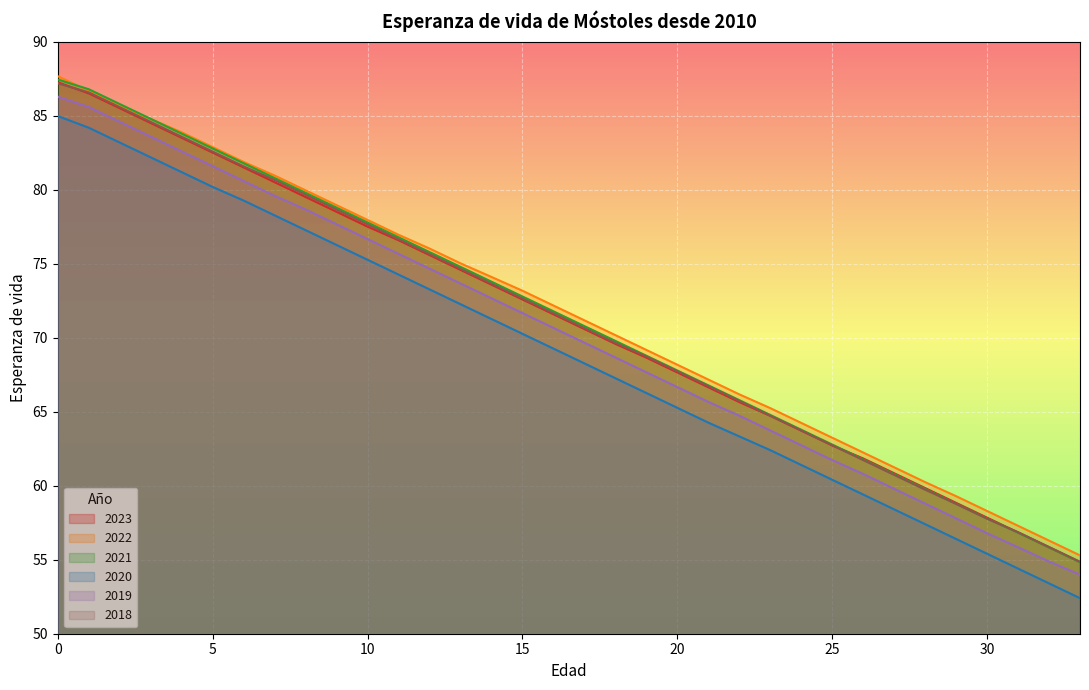

Reading left to right, transcribe all the data shown in this chart.

2023: 0=87.2	1=86.5	2=85.5	3=84.5	4=83.5	5=82.5	6=81.5	7=80.5	8=79.5	9=78.5	10=77.5	11=76.6	12=75.6	13=74.6	14=73.6	15=72.6	16=71.6	17=70.6	18=69.6	19=68.7	20=67.7	21=66.7	22=65.7	23=64.7	24=63.7	25=62.7	26=61.8	27=60.8	28=59.8	29=58.8	30=57.8	31=56.8	32=55.8	33=54.8
2022: 0=87.7	1=86.7	2=85.7	3=84.8	4=83.9	5=82.9	6=81.9	7=81.0	8=80.0	9=79.0	10=78.0	11=77.0	12=76.0	13=75.0	14=74.1	15=73.2	16=72.2	17=71.2	18=70.2	19=69.2	20=68.2	21=67.2	22=66.2	23=65.2	24=64.2	25=63.2	26=62.2	27=61.2	28=60.2	29=59.3	30=58.3	31=57.3	32=56.3	33=55.3
2021: 0=87.4	1=86.8	2=85.8	3=84.8	4=83.8	5=82.8	6=81.8	7=80.8	8=79.8	9=78.8	10=77.8	11=76.8	12=75.8	13=74.8	14=73.8	15=72.8	16=71.8	17=70.8	18=69.8	19=68.8	20=67.8	21=66.8	22=65.8	23=64.8	24=63.8	25=62.8	26=61.8	27=60.8	28=59.8	29=58.8	30=57.8	31=56.8	32=55.8	33=54.8
2020: 0=85.0	1=84.2	2=83.2	3=82.2	4=81.2	5=80.2	6=79.3	7=78.3	8=77.3	9=76.3	10=75.3	11=74.3	12=73.3	13=72.3	14=71.3	15=70.3	16=69.3	17=68.3	18=67.3	19=66.3	20=65.3	21=64.3	22=63.3	23=62.4	24=61.4	25=60.4	26=59.4	27=58.4	28=57.4	29=56.4	30=55.4	31=54.4	32=53.4	33=52.4
2019: 0=86.3	1=85.6	2=84.6	3=83.6	4=82.6	5=81.6	6=80.6	7=79.6	8=78.7	9=77.7	10=76.7	11=75.7	12=74.7	13=73.7	14=72.7	15=71.7	16=70.7	17=69.7	18=68.7	19=67.7	20=66.7	21=65.7	22=64.7	23=63.7	24=62.7	25=61.7	26=60.8	27=59.8	28=58.8	29=57.8	30=56.8	31=55.8	32=54.9	33=54.0
2018: 0=87.2	1=86.6	2=85.6	3=84.6	4=83.6	5=82.6	6=81.6	7=80.7	8=79.7	9=78.7	10=77.7	11=76.7	12=75.7	13=74.7	14=73.7	15=72.7	16=71.7	17=70.7	18=69.7	19=68.7	20=67.7	21=66.7	22=65.7	23=64.7	24=63.7	25=62.7	26=61.7	27=60.7	28=59.7	29=58.8	30=57.8	31=56.9	32=55.9	33=54.9